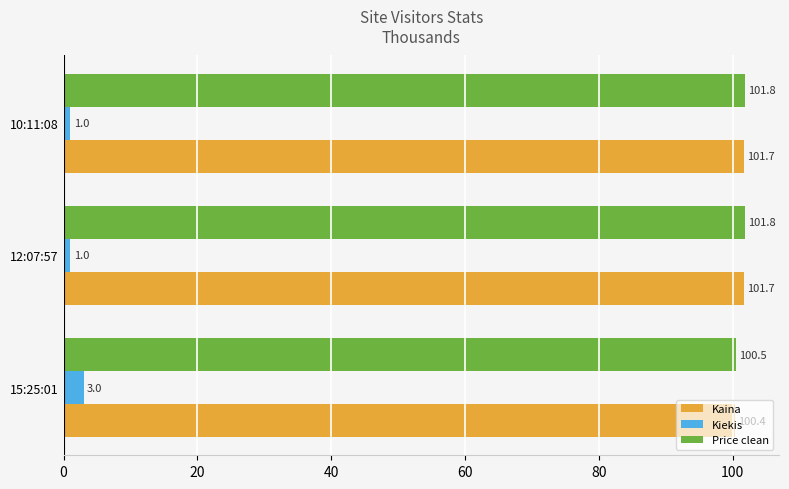

Rank the series by their maximum value, from highest to lowest.

Price clean, Kaina, Kiekis